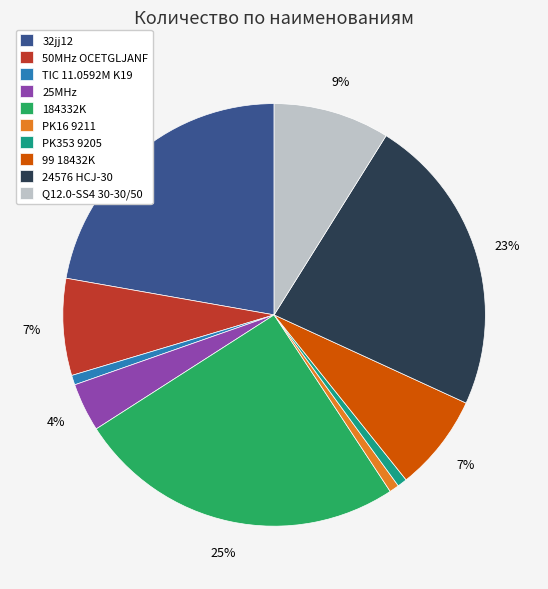

Combined, do 24576 HCJ-30 and 32jj12 account for over 50%?

No